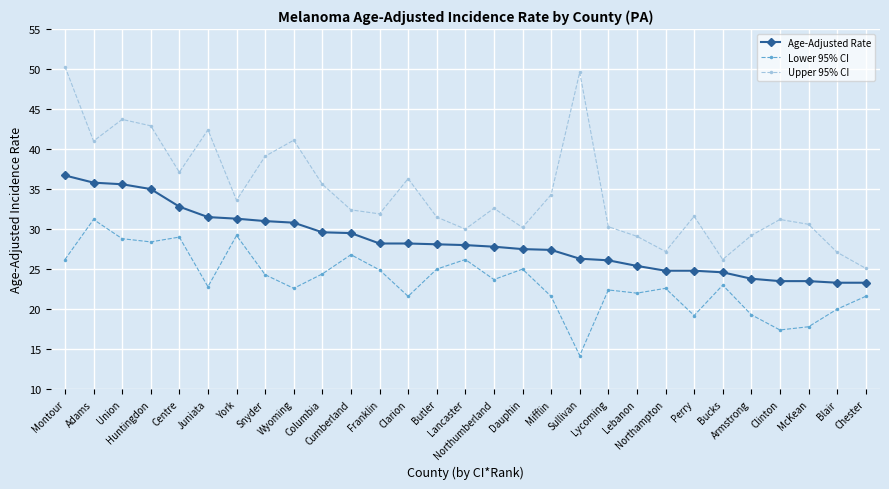

What is the difference between the highest and lowest values at Franklin?

7.0